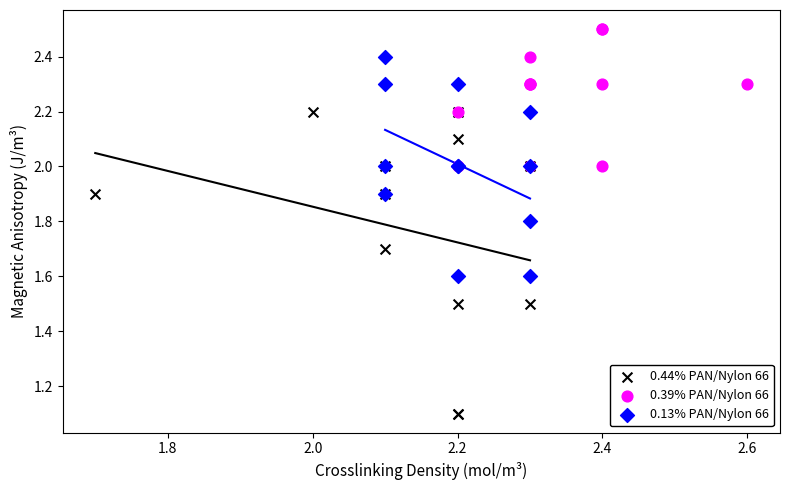

Which series reaches the minimum Y coordinate?

0.44% PAN/Nylon 66